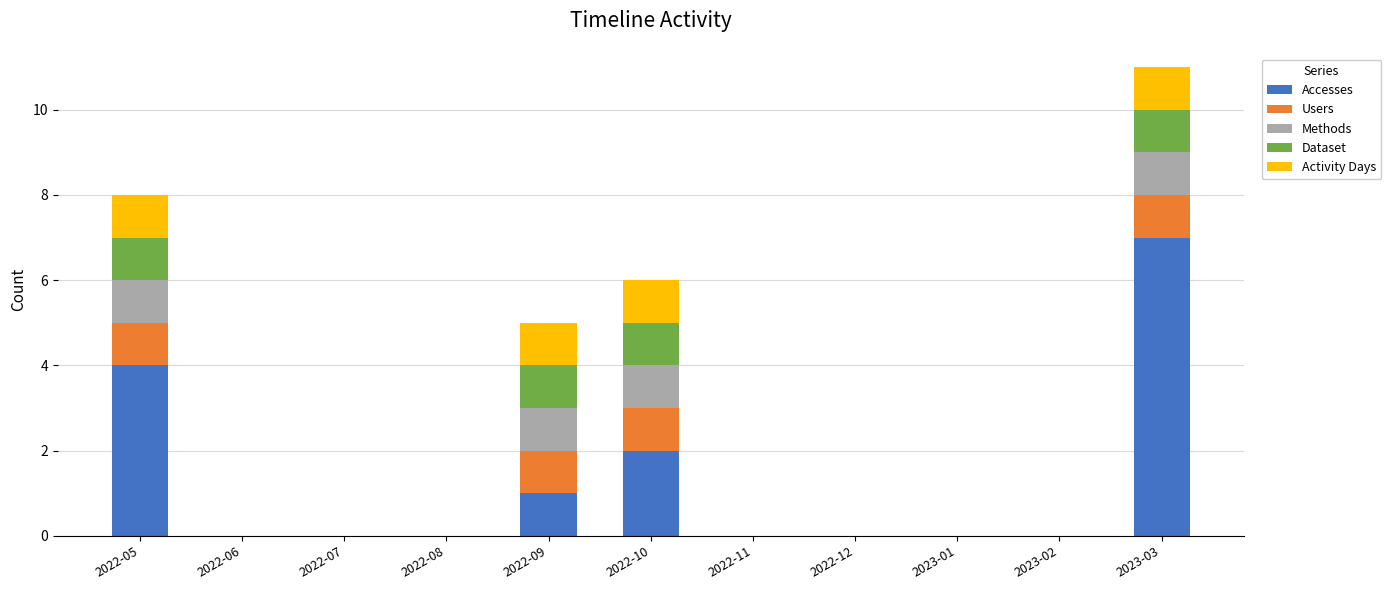

Does the chart contain stacked bars?

Yes